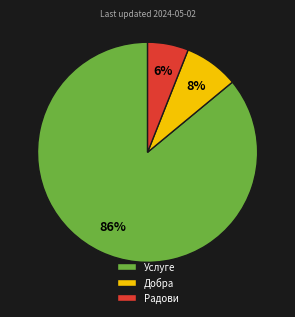

The Услуге slice represents 95% of the pie. True or false?

False